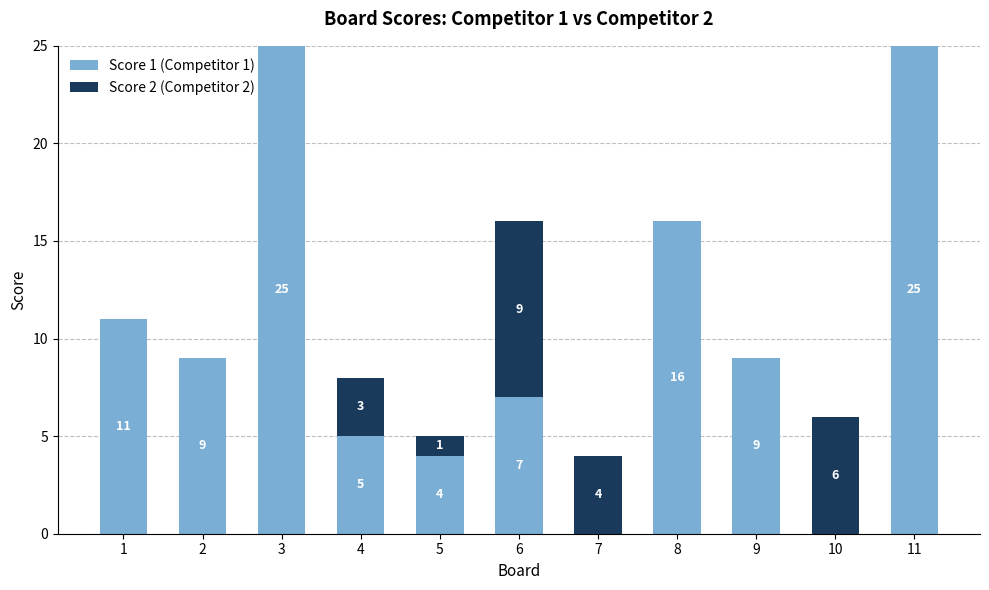

The Score 1 (Competitor 1) series shows 11 at 1. True or false?

True